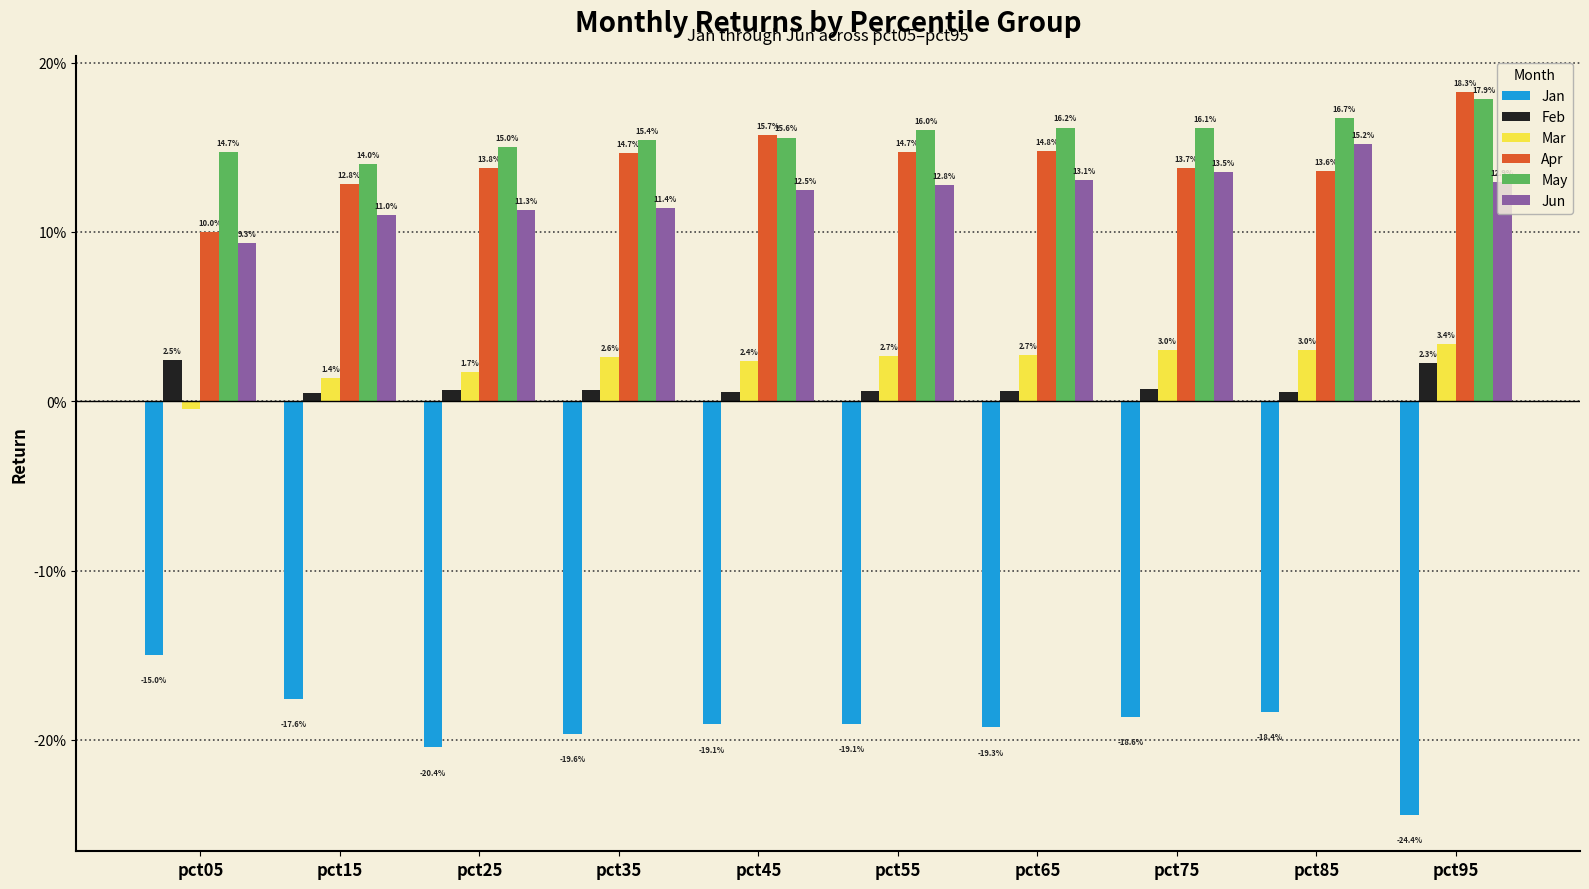

Reading right to left, transcribe all the data shown in this chart.

Jan: -0.2	-0.2	-0.2	-0.2	-0.2	-0.2	-0.2	-0.2	-0.2	-0.1
Feb: 0.0	0.0	0.0	0.0	0.0	0.0	0.0	0.0	0.0	0.0
Mar: 0.0	0.0	0.0	0.0	0.0	0.0	0.0	0.0	0.0	-0.0
Apr: 0.2	0.1	0.1	0.1	0.1	0.2	0.1	0.1	0.1	0.1
May: 0.2	0.2	0.2	0.2	0.2	0.2	0.2	0.1	0.1	0.1
Jun: 0.1	0.2	0.1	0.1	0.1	0.1	0.1	0.1	0.1	0.1